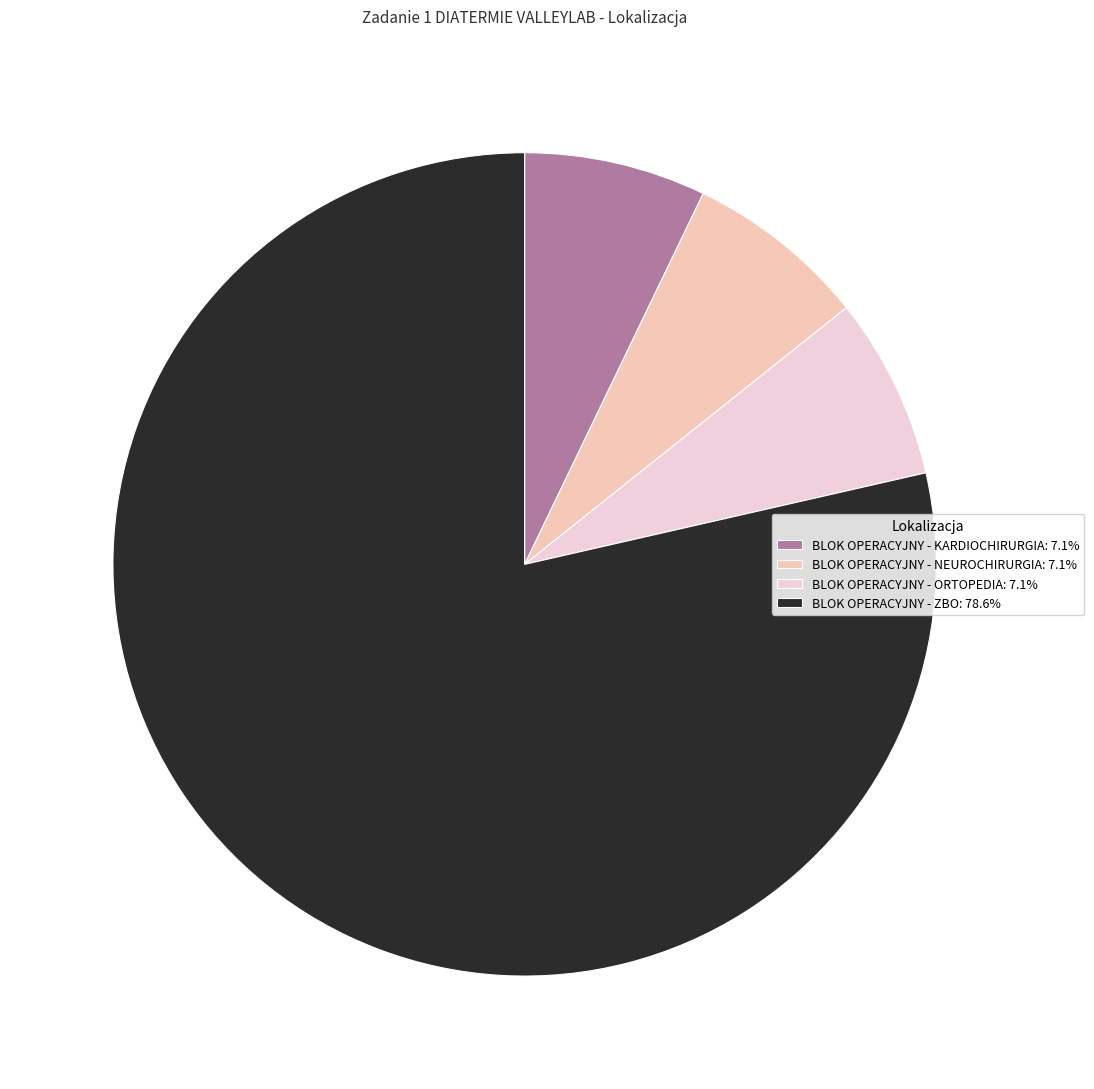

To the nearest percent, what is the combined percentage of BLOK OPERACYJNY - ORTOPEDIA and BLOK OPERACYJNY - NEUROCHIRURGIA?

14%